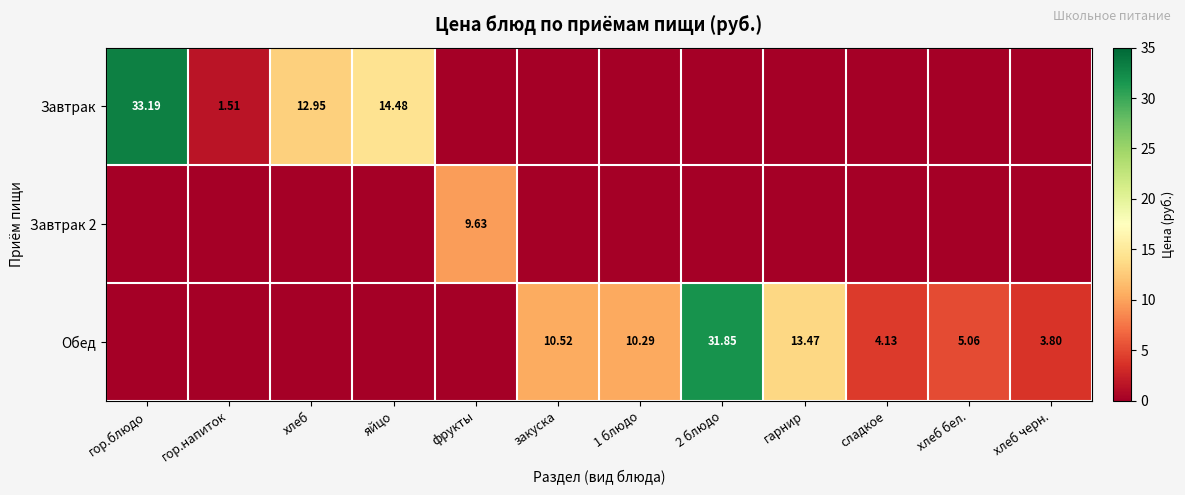

Which has a higher value, гор.блюдо or гор.напиток?

гор.блюдо